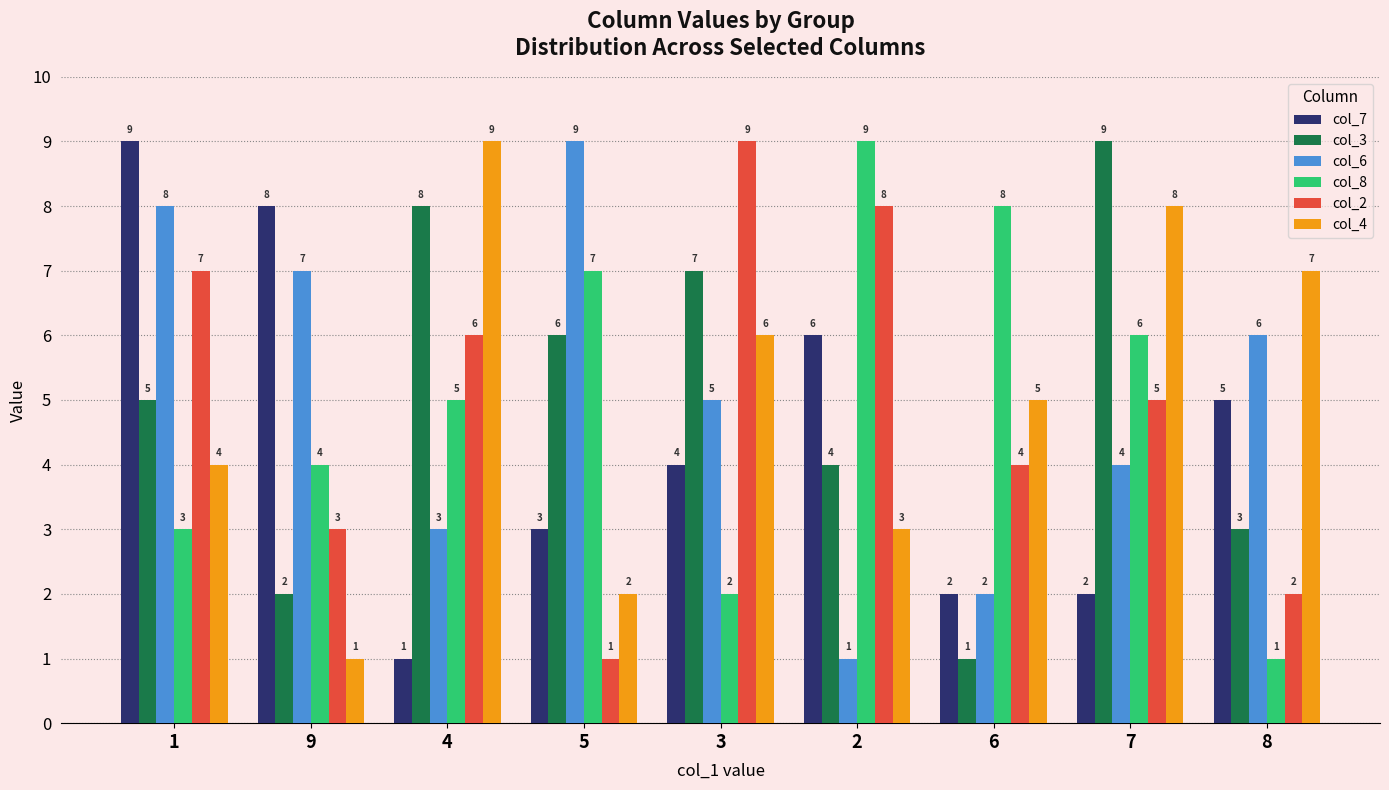

The col_4 series shows 9 at 8. True or false?

False